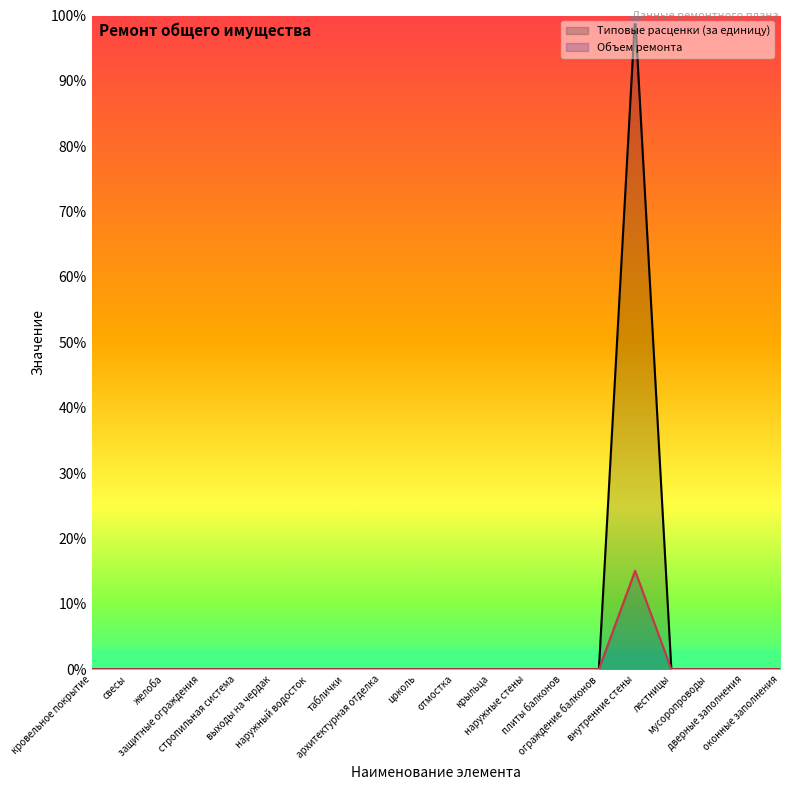

Which series has the largest total across all categories?

Типовые расценки (за единицу)